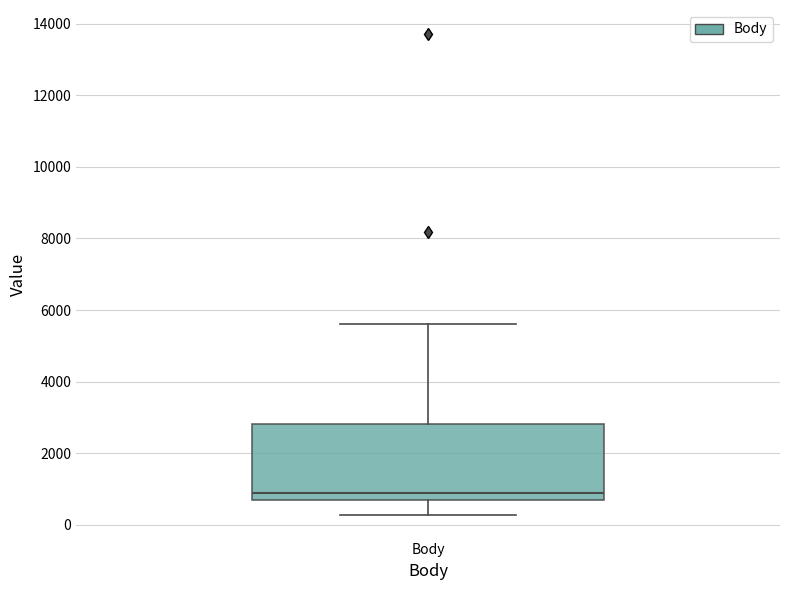

Read this box plot against the y-axis: the position of the median line, the range covered by the box, and the ends of both whiskers. The values are not printed on the chart, so give them approximately, as read against the axis.

median 800 (just above the box's lower edge), box 800 to 2800, whiskers 200 to 5600